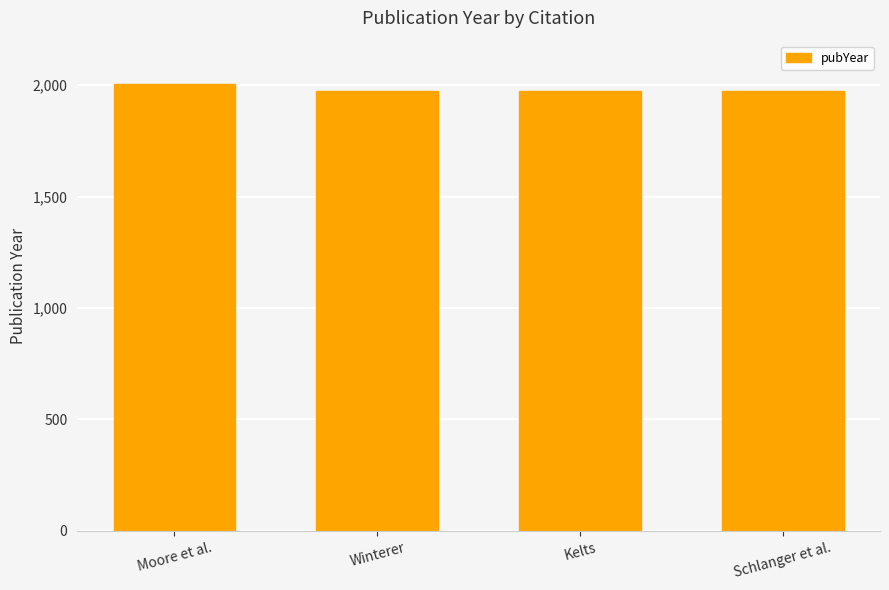

Count the number of data series in this chart.

1